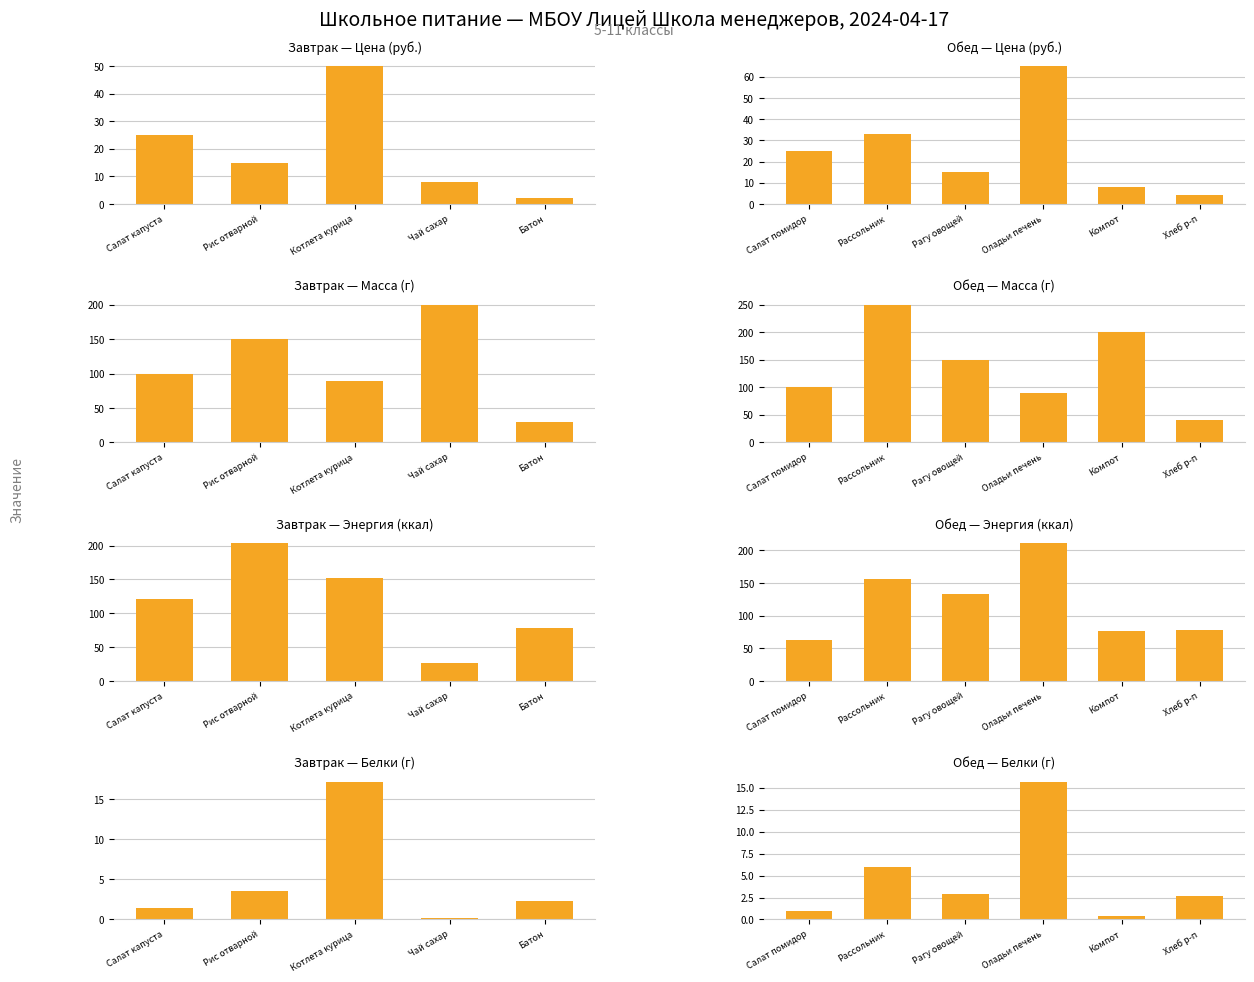

True or false: the data shows 2 at Батон.

True